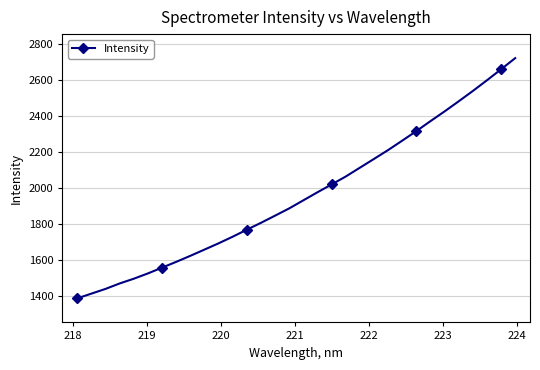

What is the value of the 12th point from the left?

1728.5